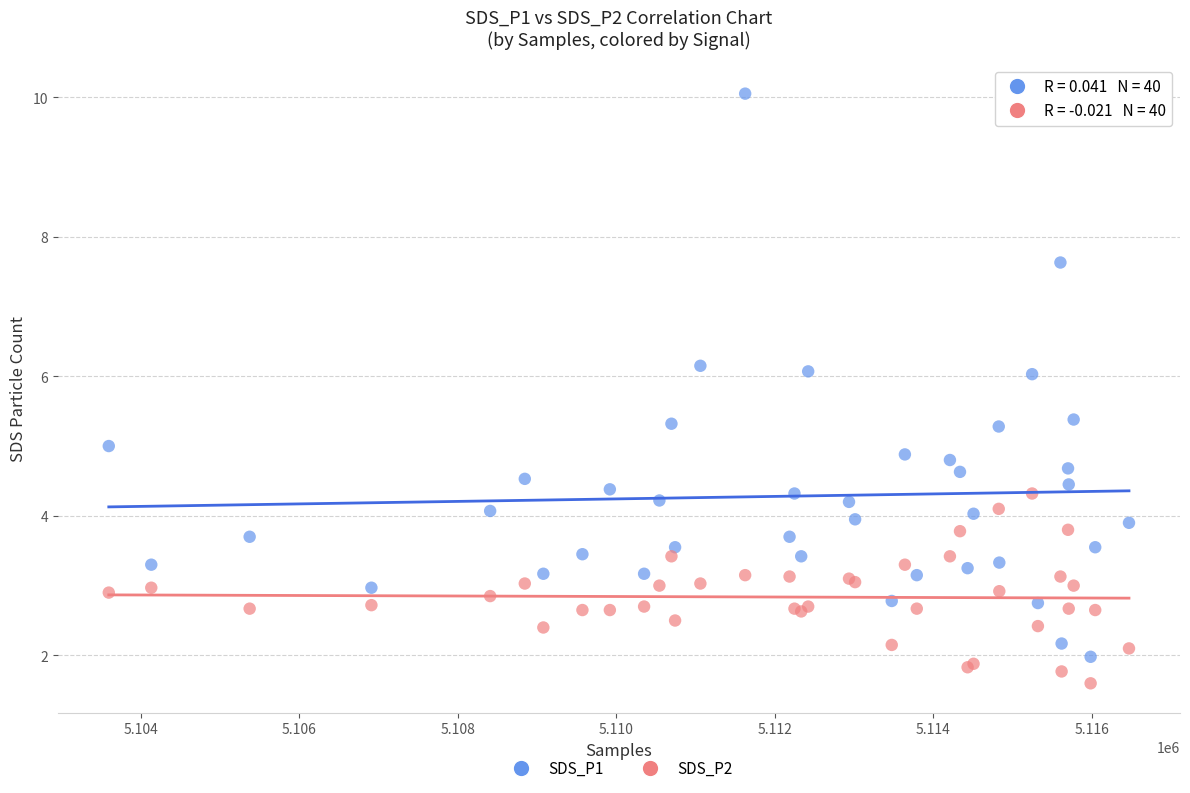

Which series reaches the maximum Y coordinate?

SDS_P1